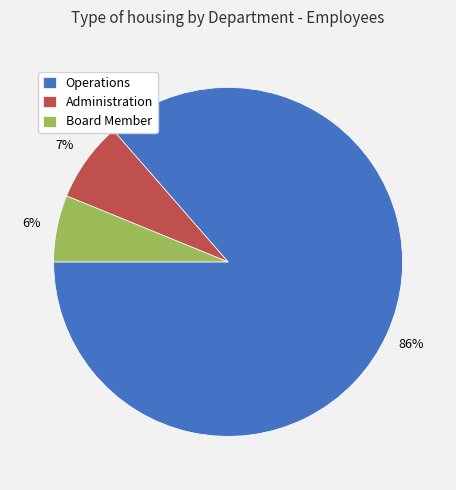

Is there any slice that represents more than half of the pie?

Yes